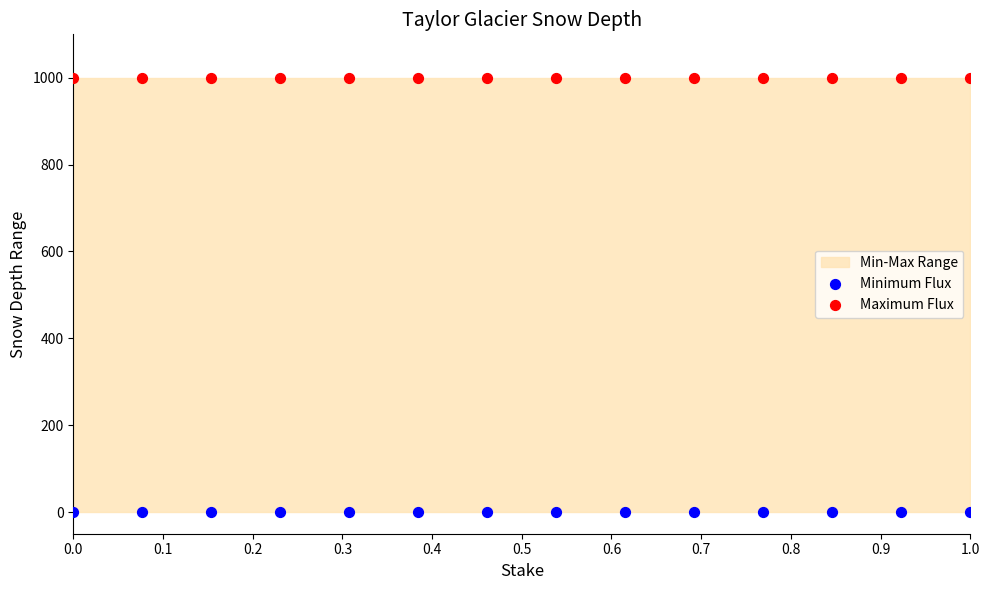

Which series reaches the maximum Y coordinate?

Maximum Flux